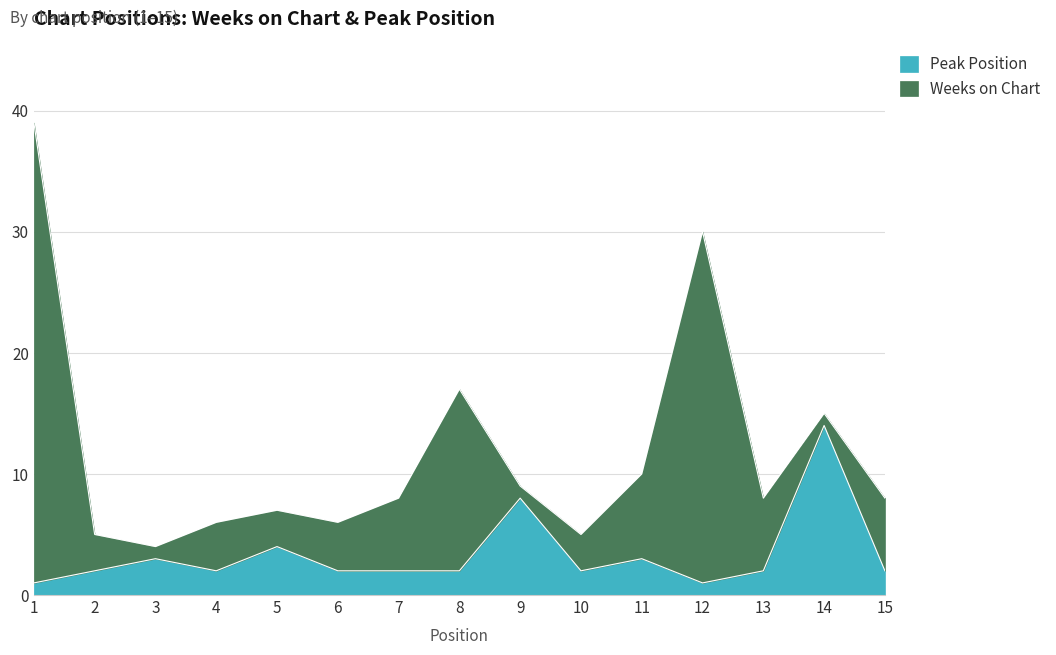

Where is the first local maximum?

3